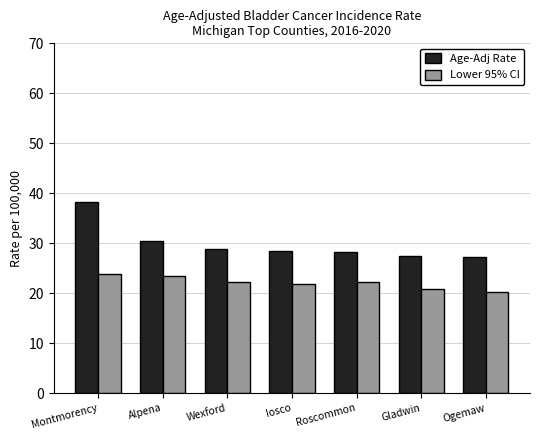

What is the highest value of the Age-Adj Rate series?

38.2